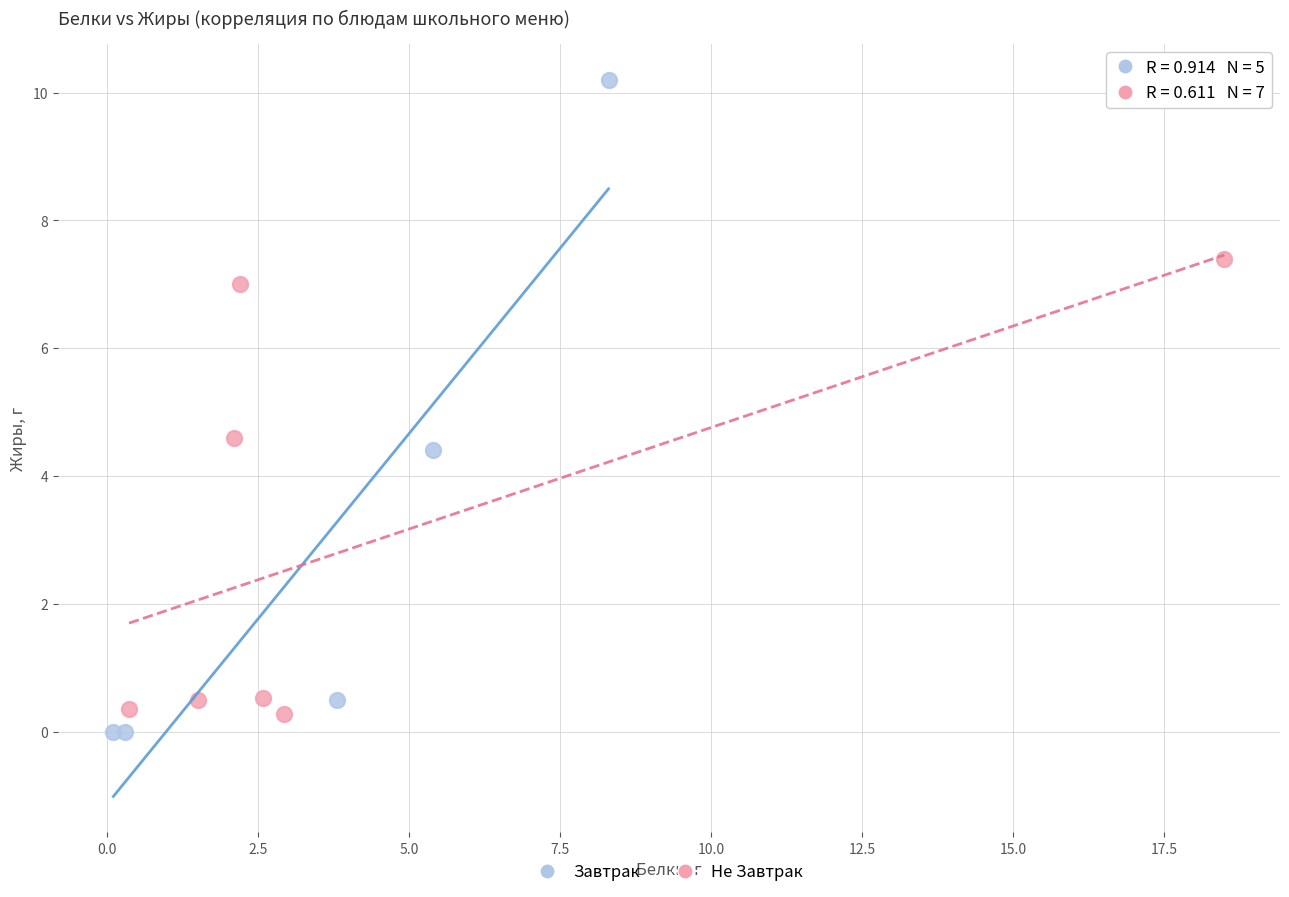

Which series reaches the maximum Y coordinate?

Завтрак